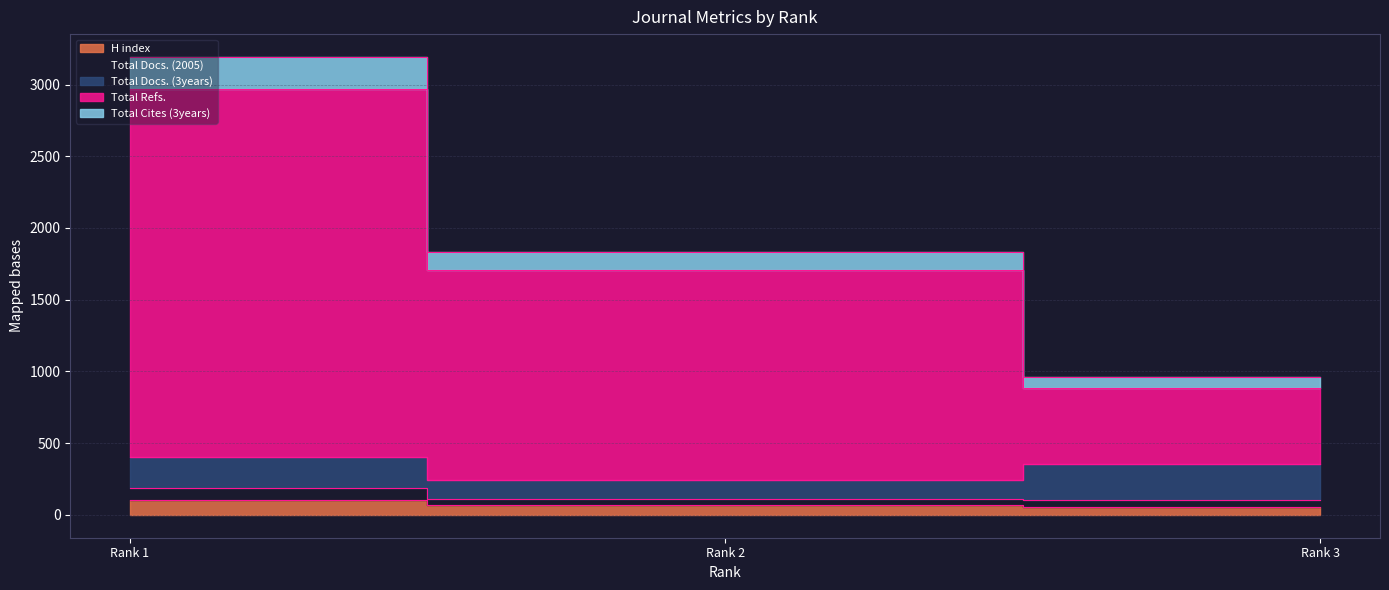

What is the average value of the H index series?

74